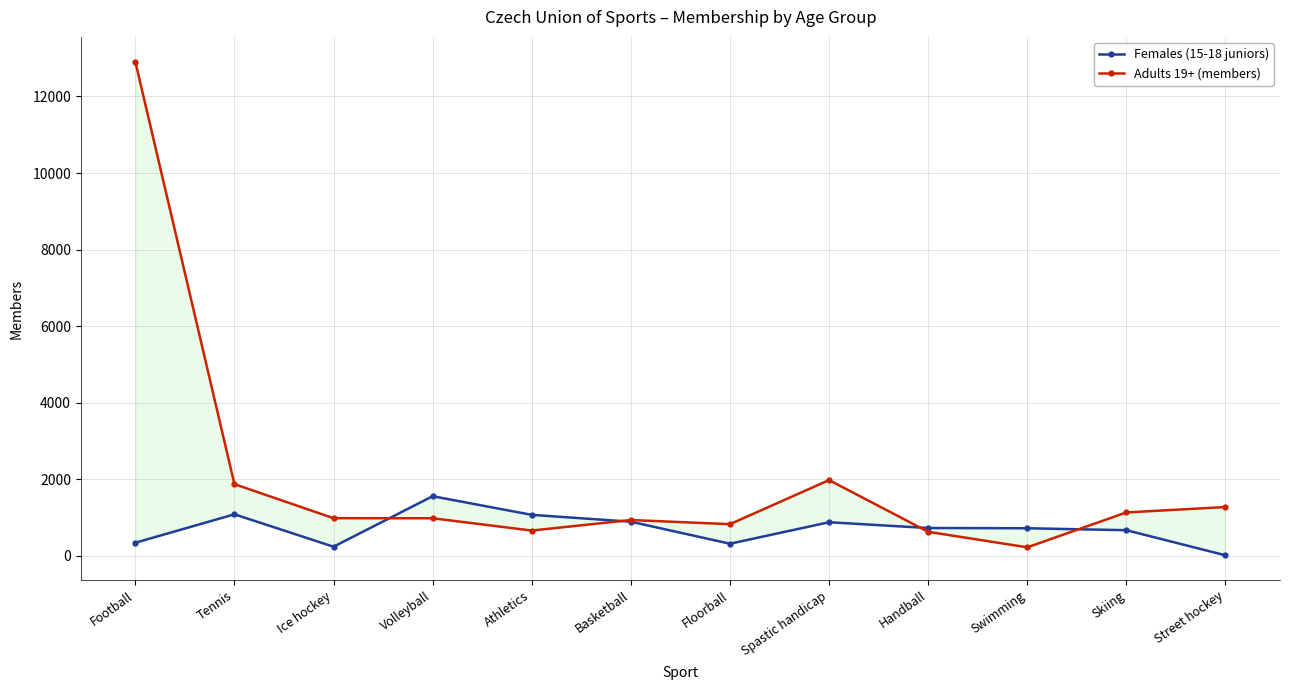

How many interior local peaks does the Females (15-18 juniors) series have?

3